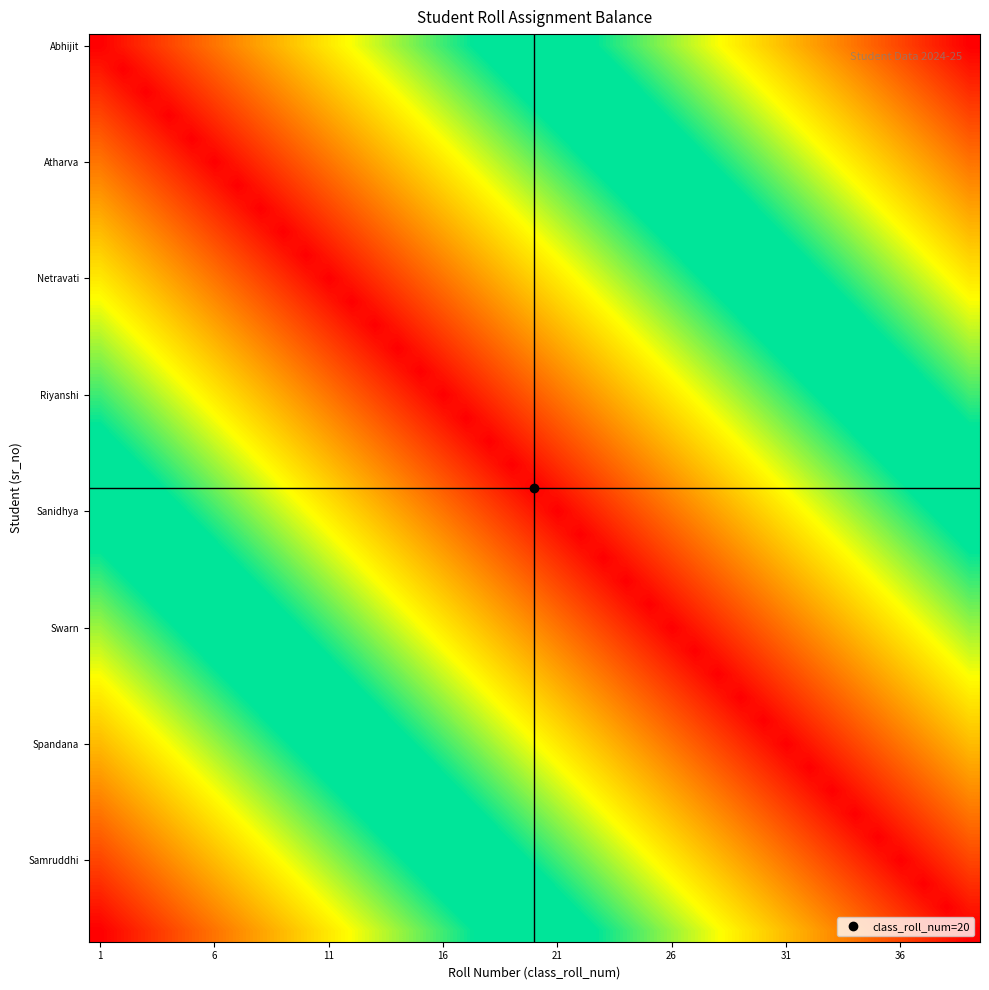

At how many categories does at least one series exceed 18?

39